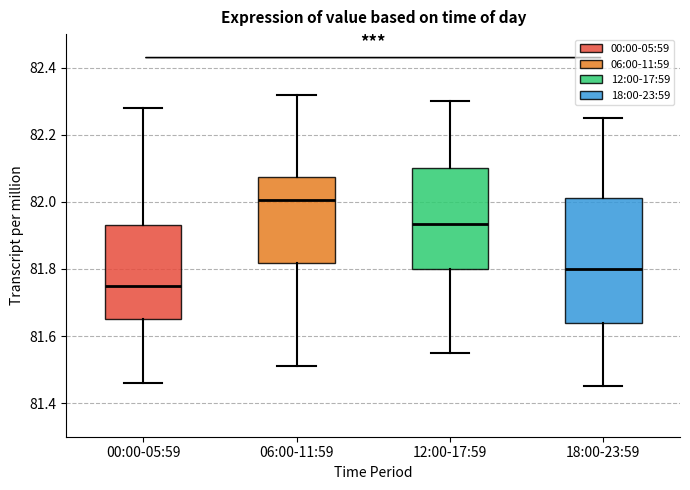

Which box's median line is the lowest?

00:00-05:59